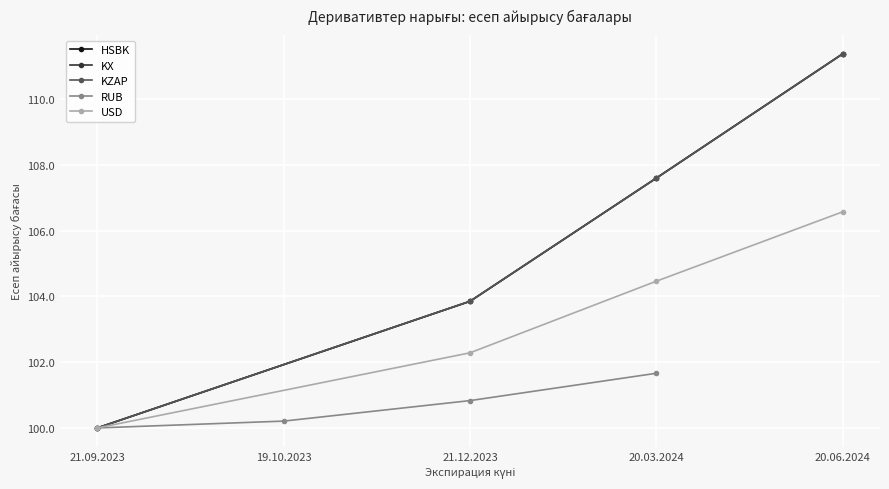

At which label is KZAP closest to 105?

21.12.2023